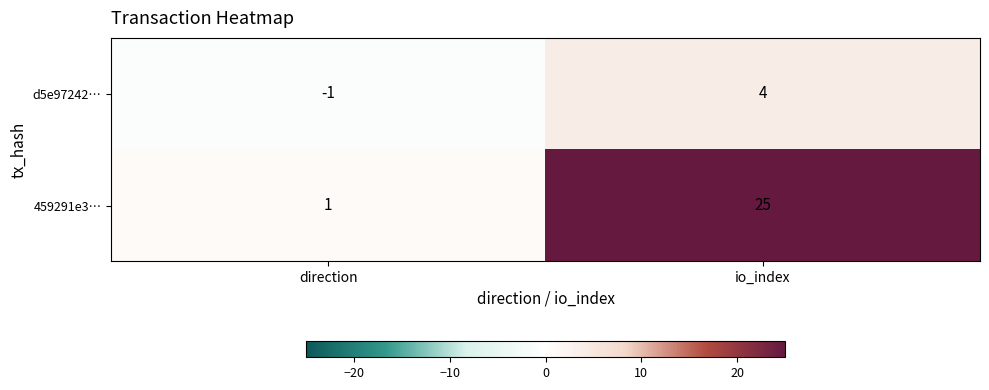

Which series has the largest range (max minus min)?

459291e3…